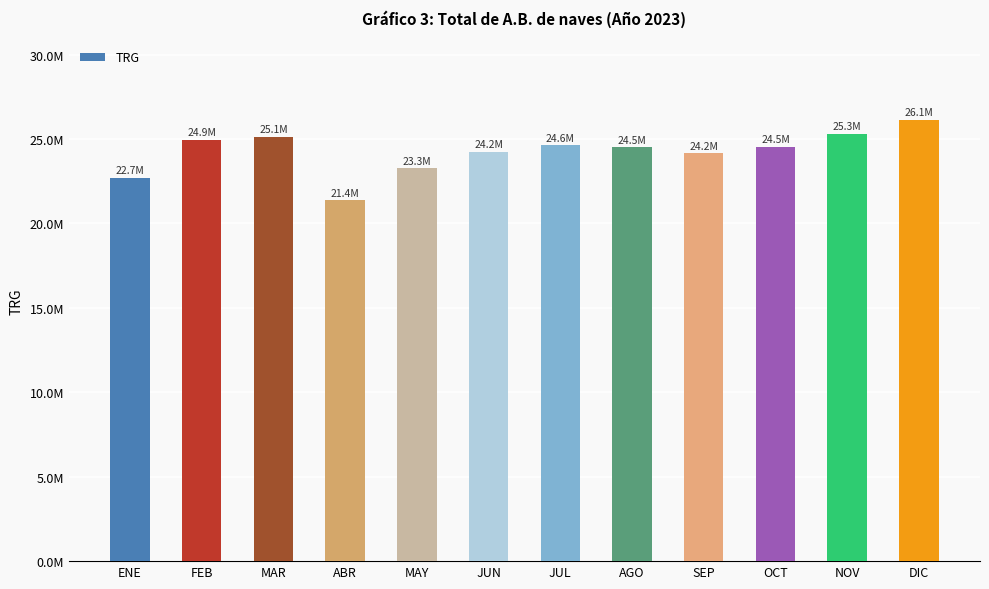

What is the ratio of the value at SEP to the value at NOV?

1.0